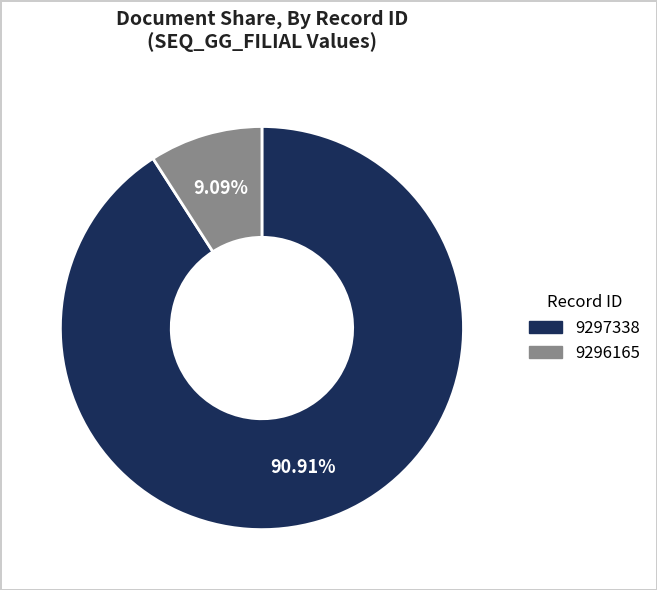

True or false: 9297338 accounts for 91% of the total.

True